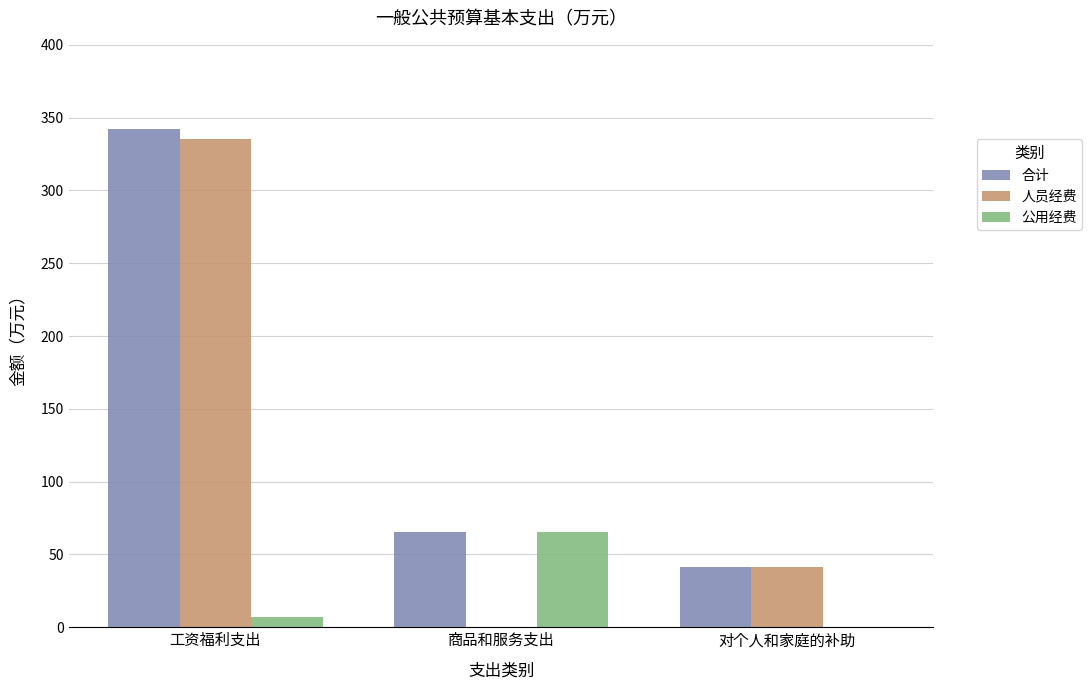

At which label does 人员经费 reach its peak?

工资福利支出